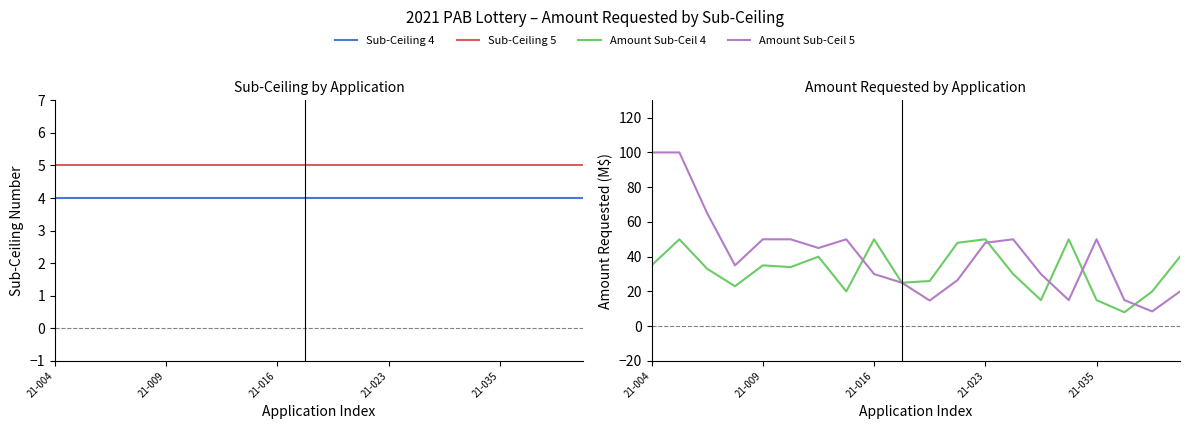

True or false: Amount Sub-Ceil 4 and Sub-Ceiling 4 cross at least once.

False